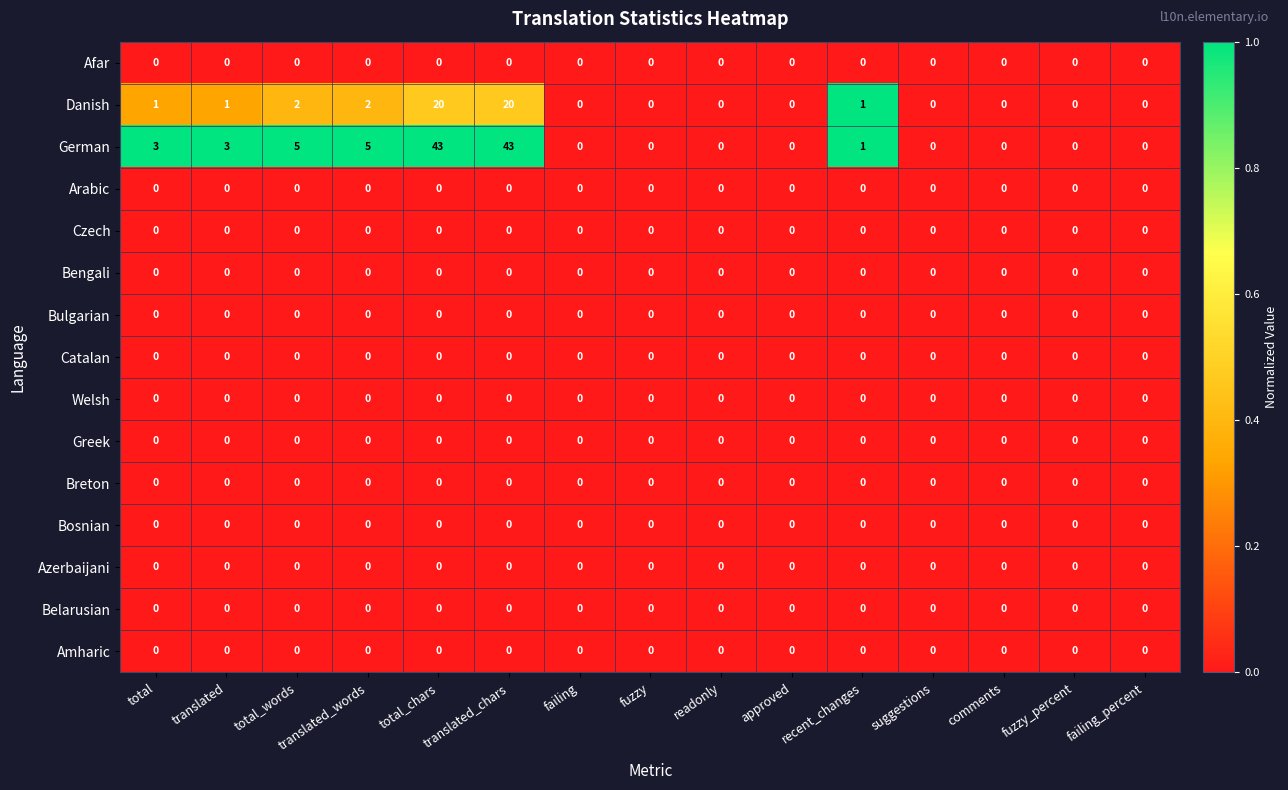

What is the maximum value for German?

43